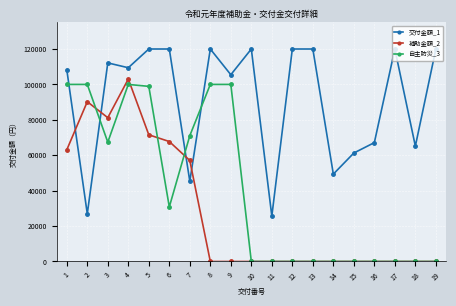

The value of 補助金額_2 at 13 is 0. True or false?

True